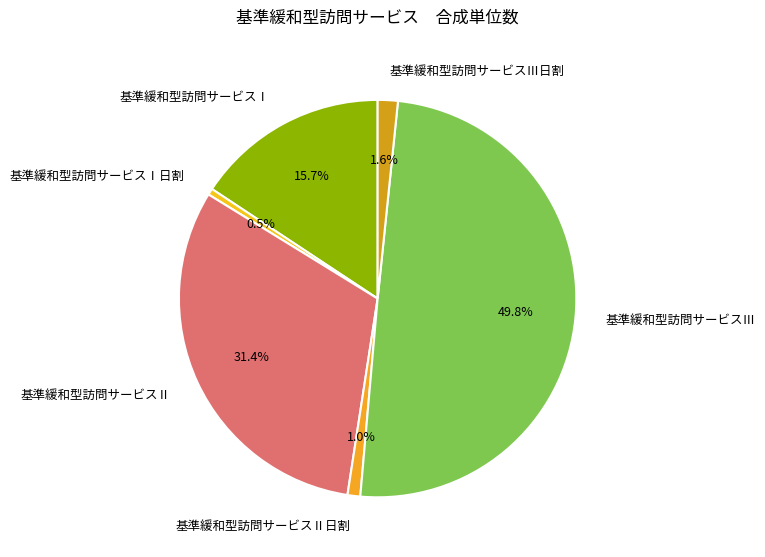

What percentage is the 基準緩和型訪問サービスⅢ日割 slice, to the nearest percent?

2%